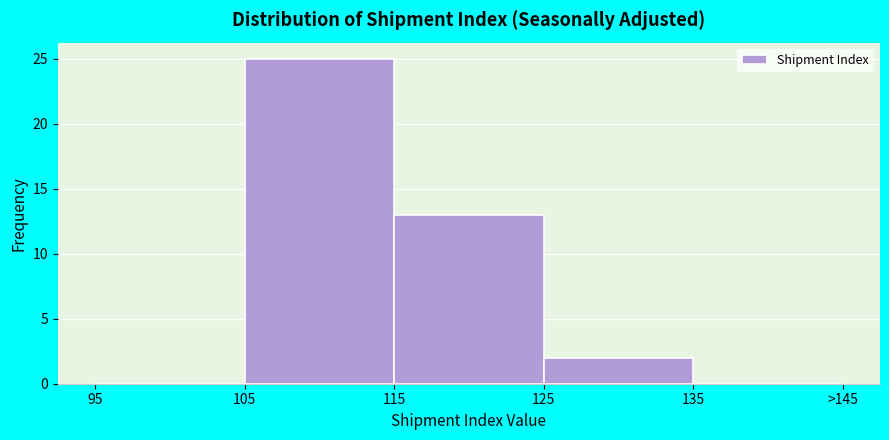

Reading left to right, extract all data points from this chart.

95=0	105=25	115=13	125=2	135=0